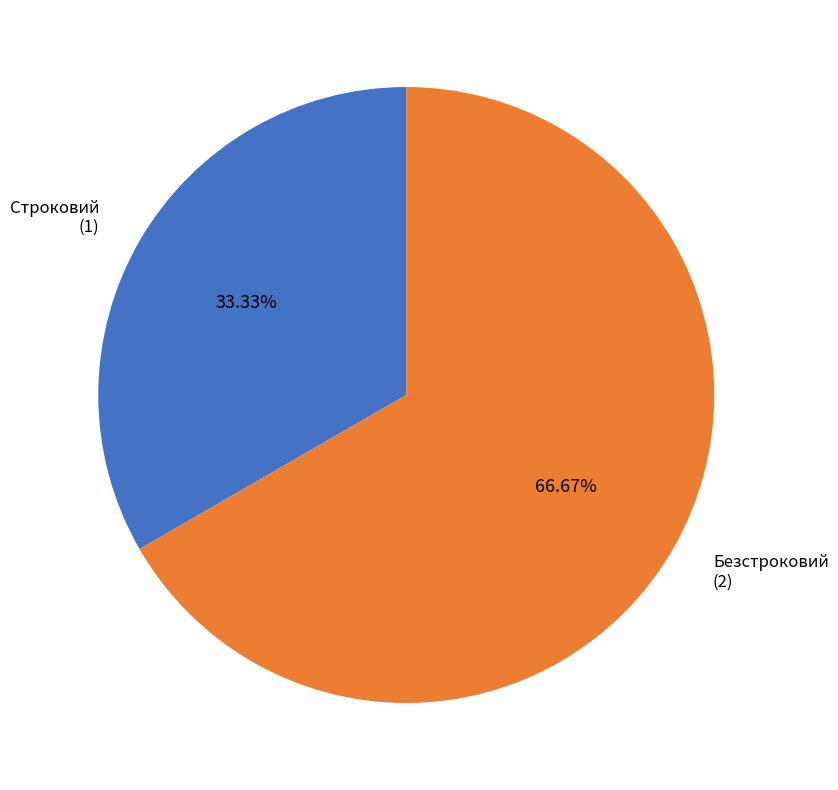

How many slices are in this pie chart?

2